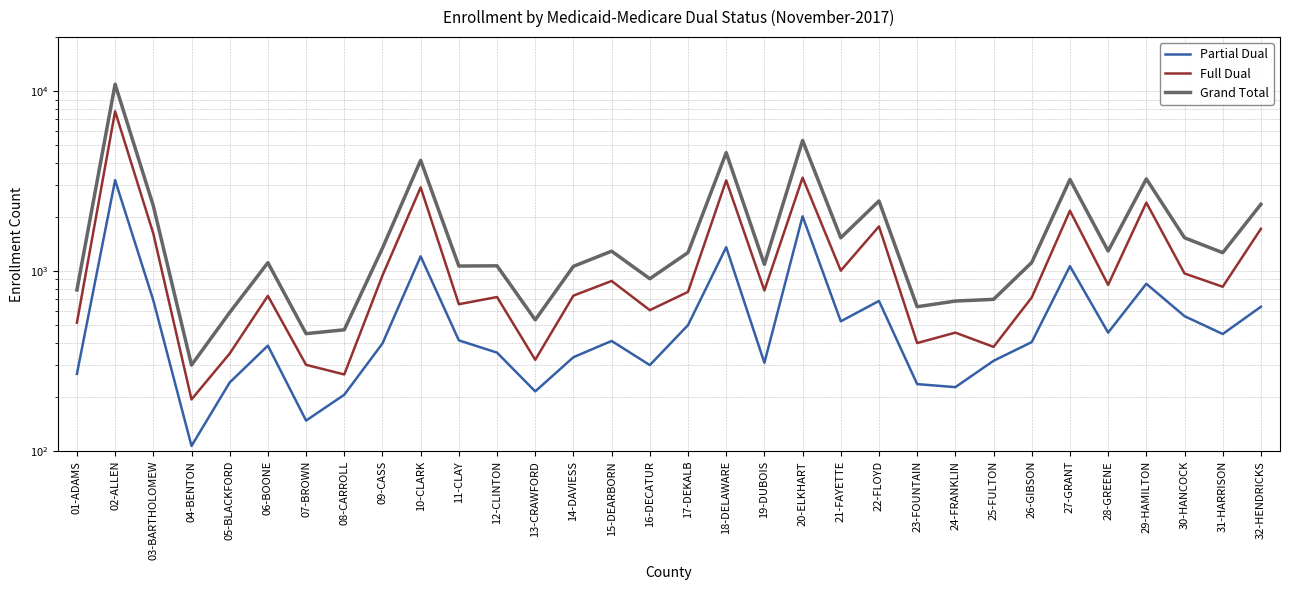

The value of Full Dual at 31-HARRISON is 1144. True or false?

False